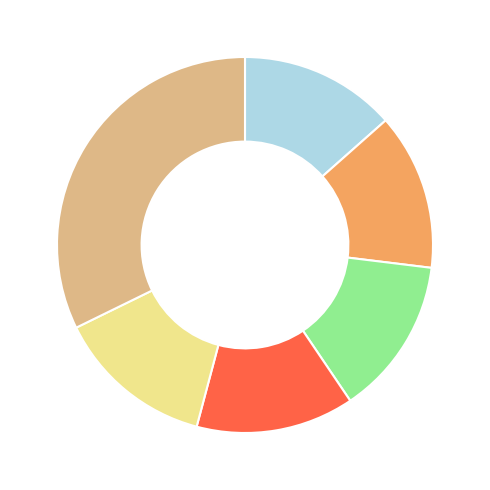

Does any single category account for the majority?

No